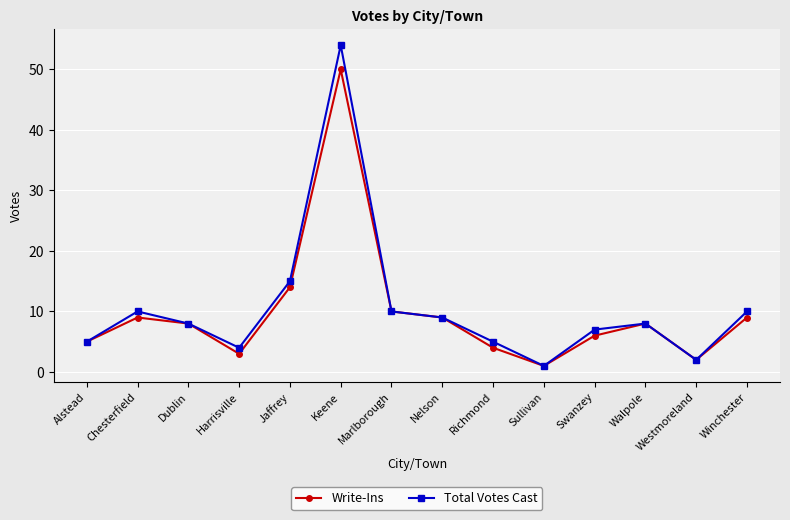

The value of Write-Ins at Nelson is 14. True or false?

False